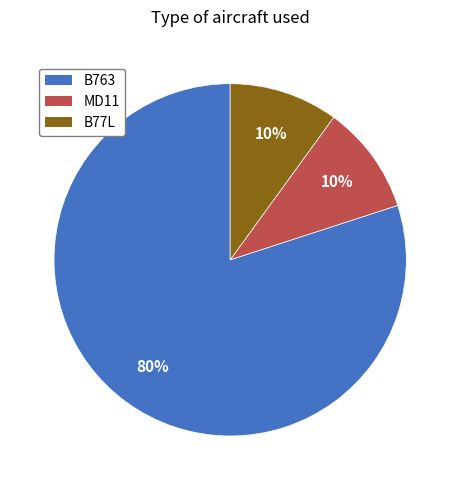

Is the sum of B77L and B763 greater than half?

Yes